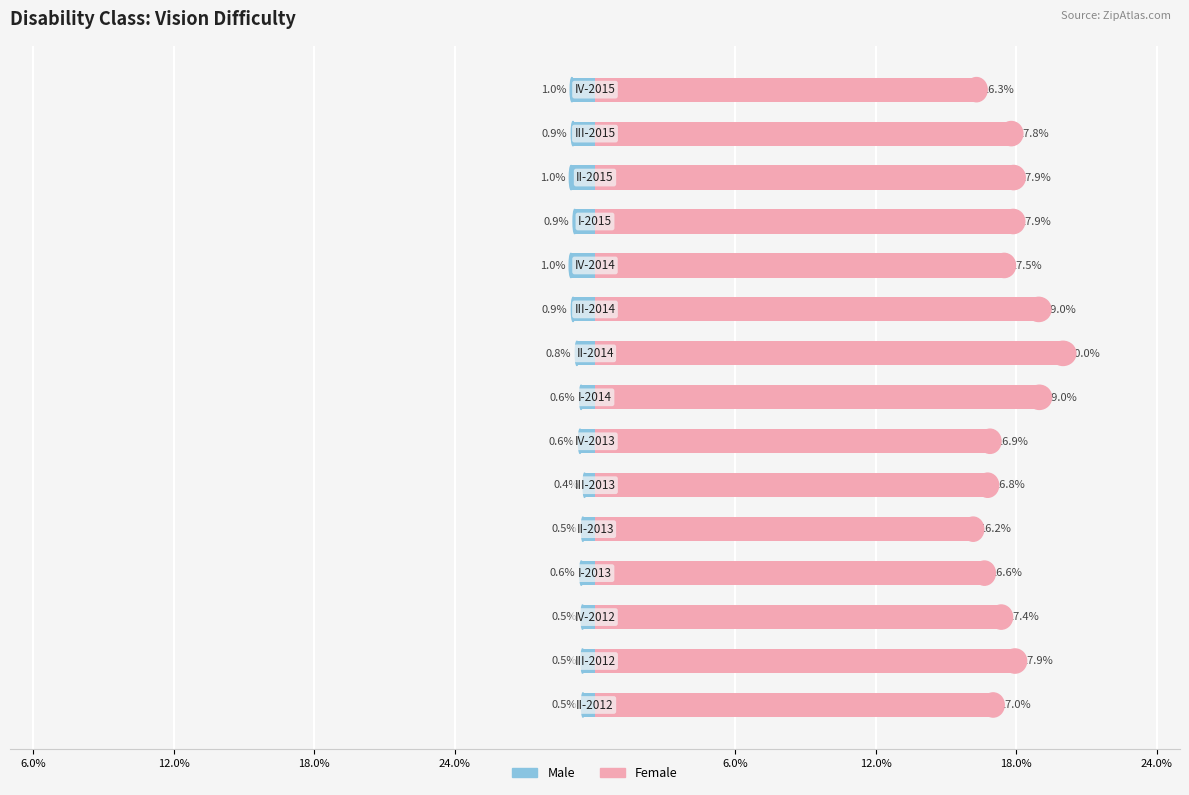

Which has a higher value, 12.0% or 8?

12.0%